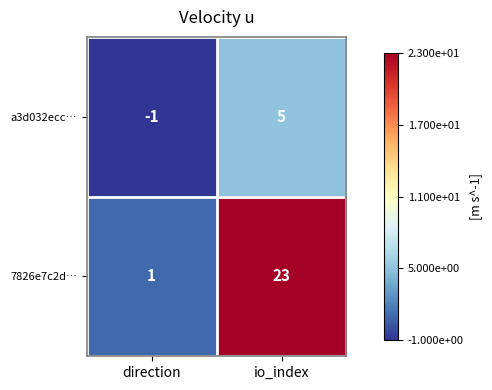

Which series has the largest range (max minus min)?

7826e7c2d…